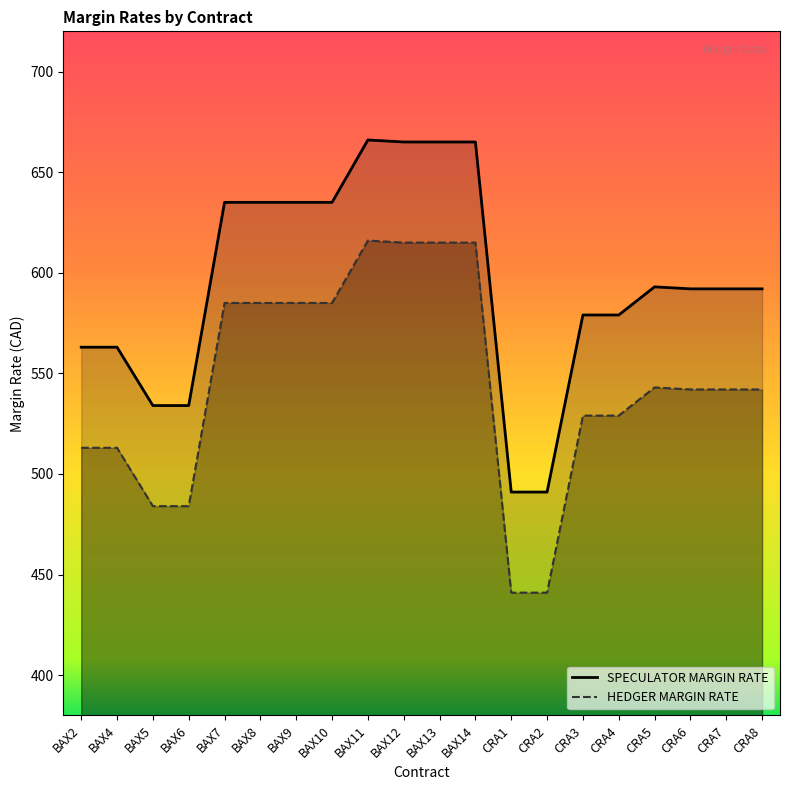

What is the value of the HEDGER MARGIN RATE point at the 16th from the left?

529